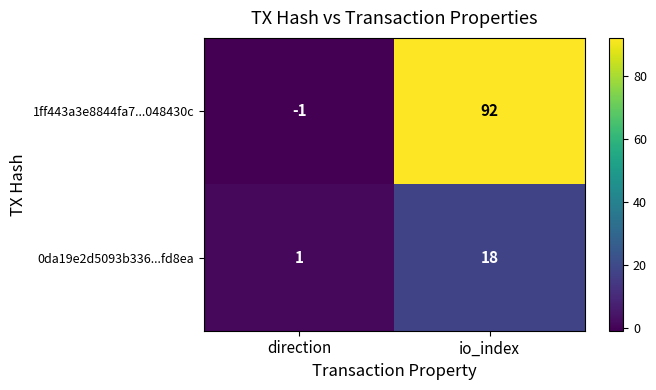

What is the difference between the highest and lowest values at io_index?

74